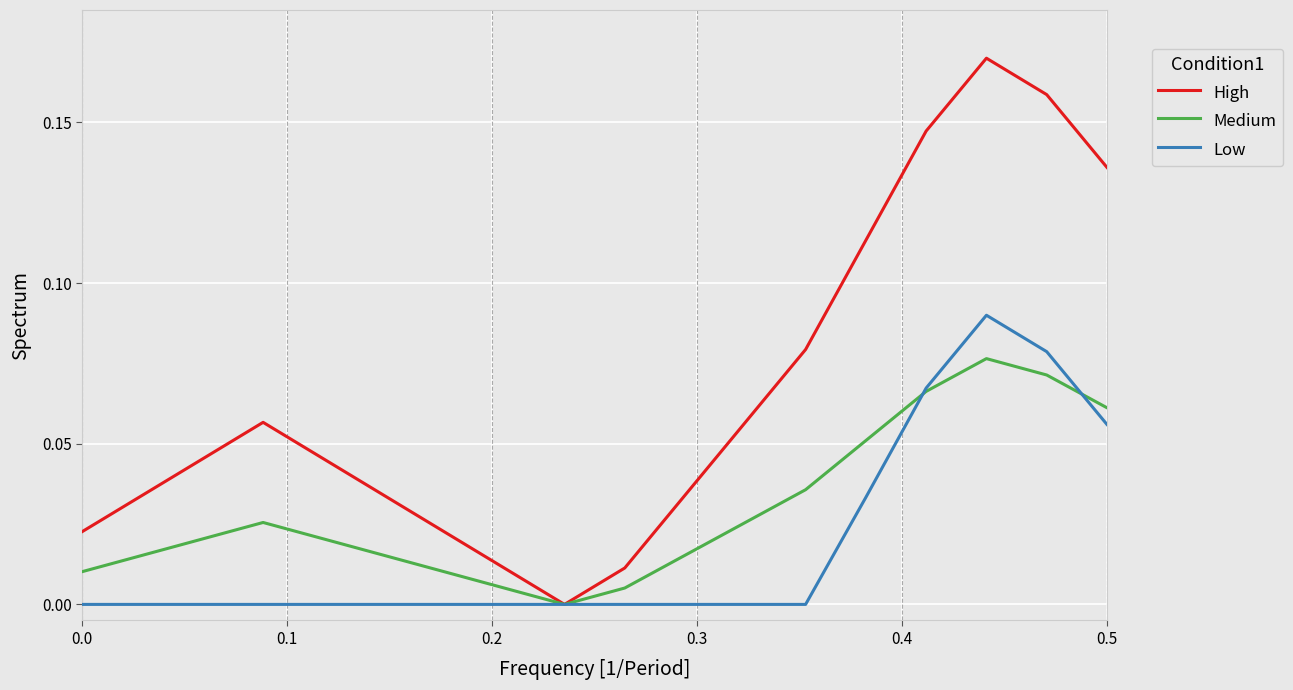

Is this an area chart (filled region under the line)?

No